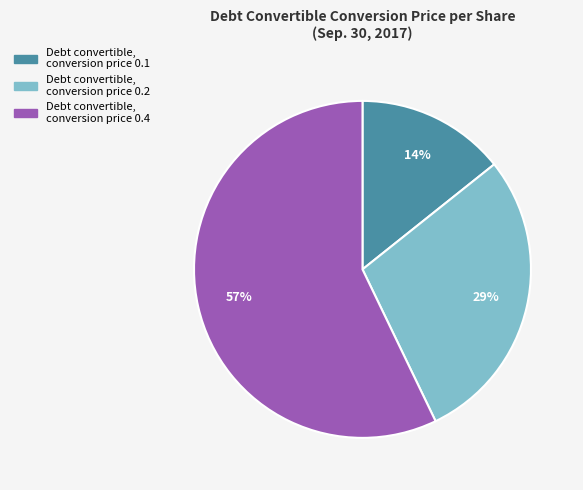

The Debt convertible, conversion price 0.2 slice represents 29% of the pie. True or false?

True